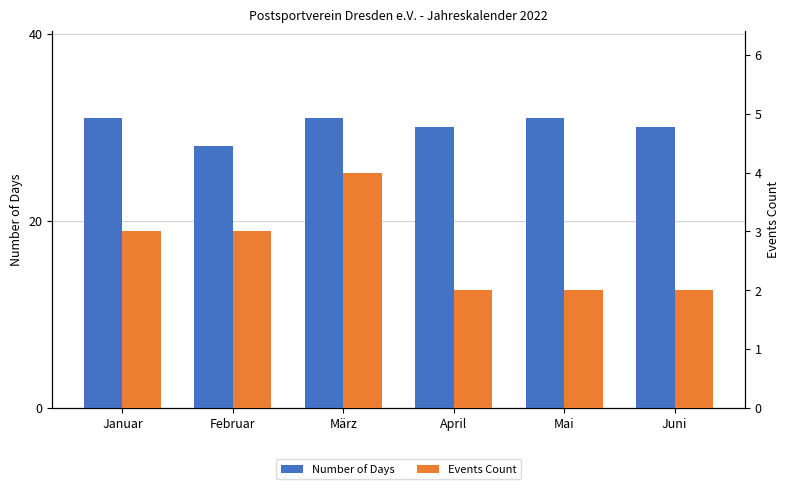

Is it true that Events Count equals 7 at März?

False